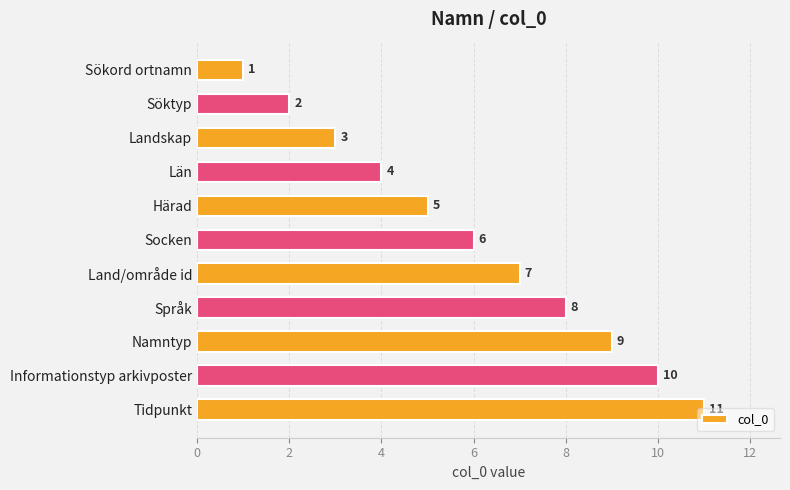

The value at Härad is 7. True or false?

False